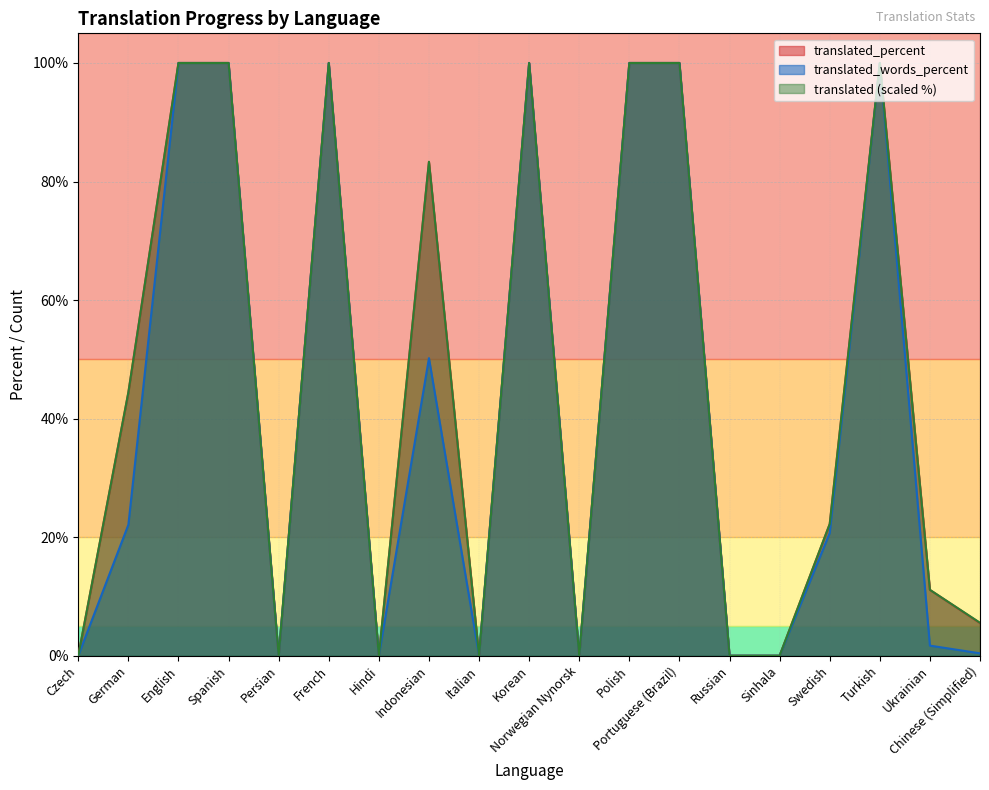

Where is translated_percent nearest to the value 50?

German